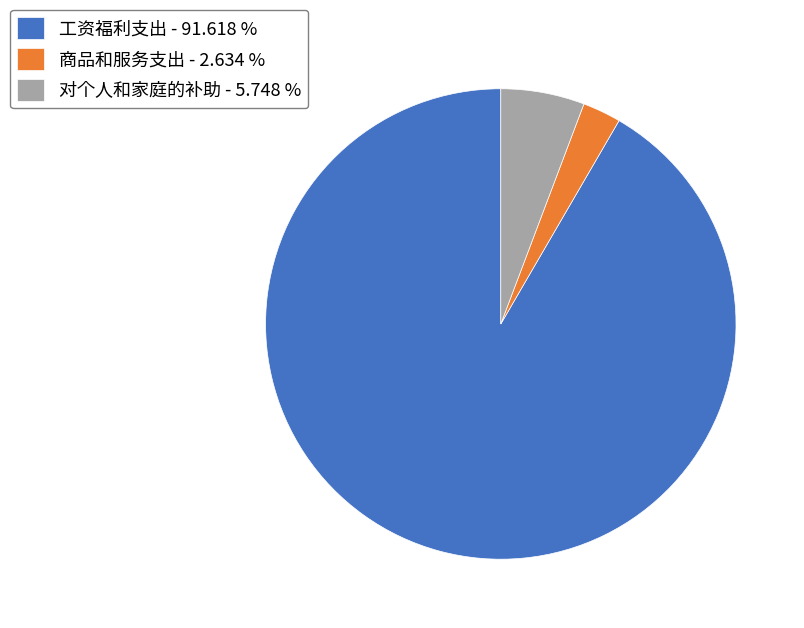

Combined, do 商品和服务支出 - 2.634 % and 工资福利支出 - 91.618 % account for over 50%?

Yes